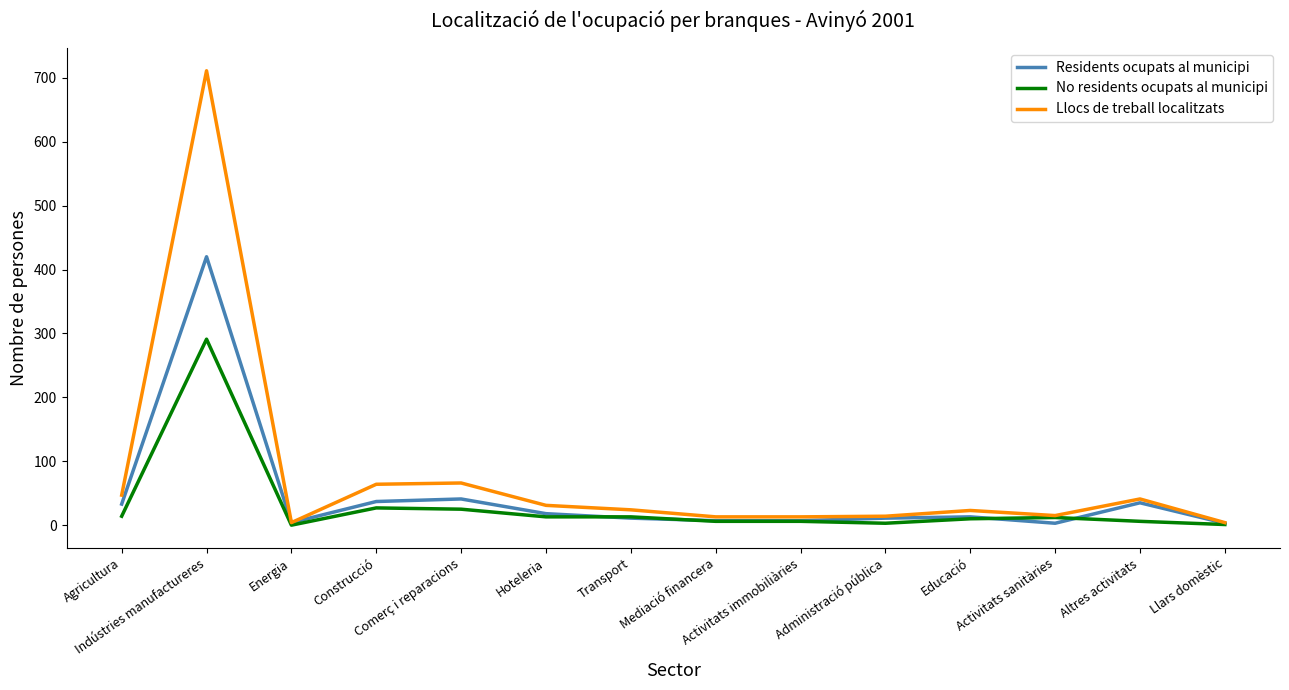

Which series has the widest spread of values?

Llocs de treball localitzats